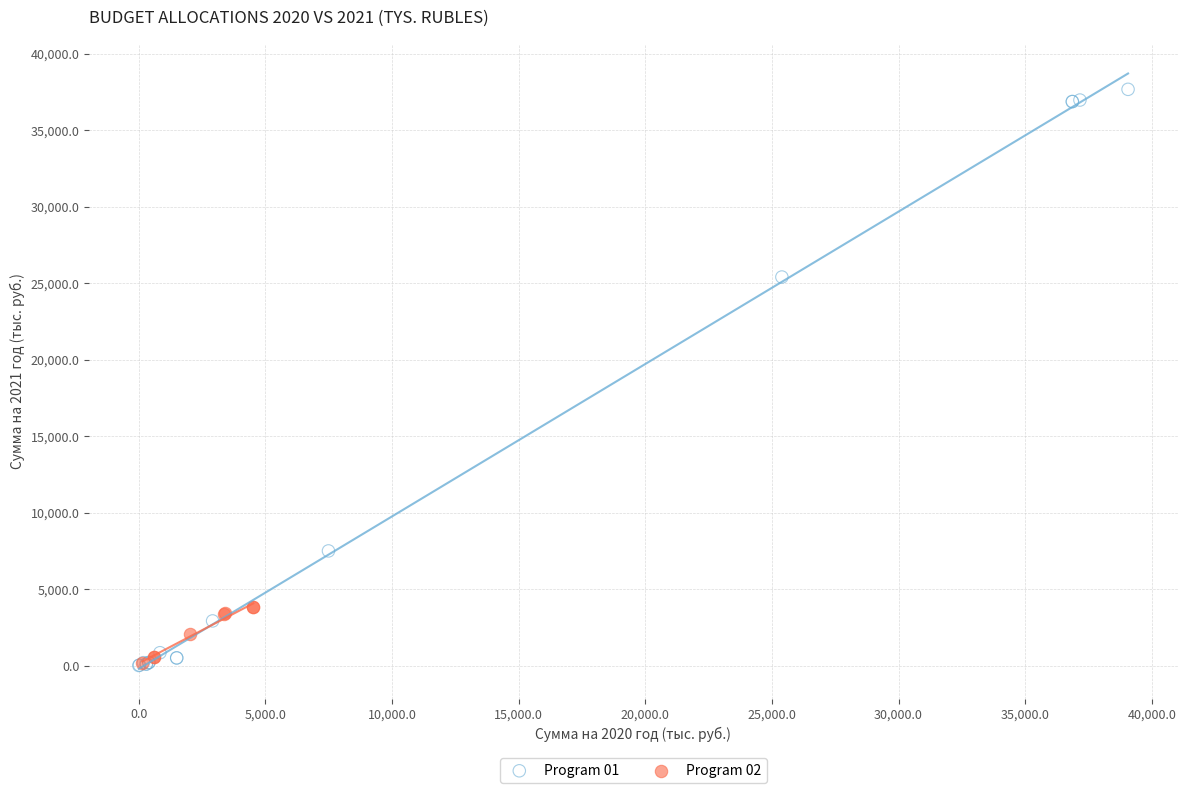

Which series reaches the maximum Y coordinate?

Program 01